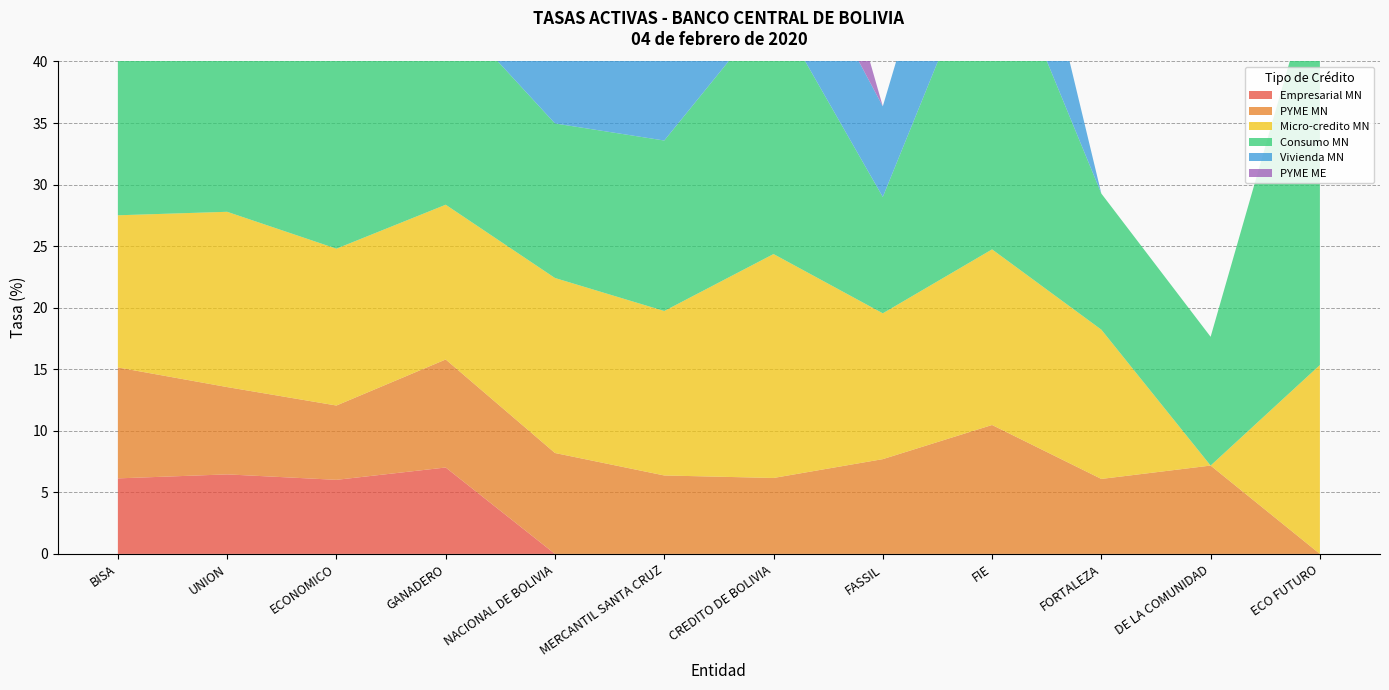

Reading left to right, what are all the values shown in this chart?

Empresarial MN: 6.1	6.5	6.0	7.0	0.0	0.0	0.0	0.0	0.0	0.0	0.0	0.0
PYME MN: 9.0	7.1	6.0	8.8	8.2	6.4	6.2	7.7	10.5	6.1	7.2	0.0
Micro-credito MN: 12.4	14.2	12.7	12.6	14.2	13.4	18.2	11.8	14.3	12.1	0.0	15.3
Consumo MN: 16.5	22.6	16.9	16.2	12.6	13.8	20.2	9.5	26.1	11.1	10.5	33.2
Vivienda MN: 10.1	8.5	0.0	6.2	7.1	8.7	8.5	7.4	15.4	0.0	0.0	0.0
PYME ME: 0.0	0.0	0.0	8.4	0.0	9.1	14.3	0.0	0.0	0.0	0.0	0.0